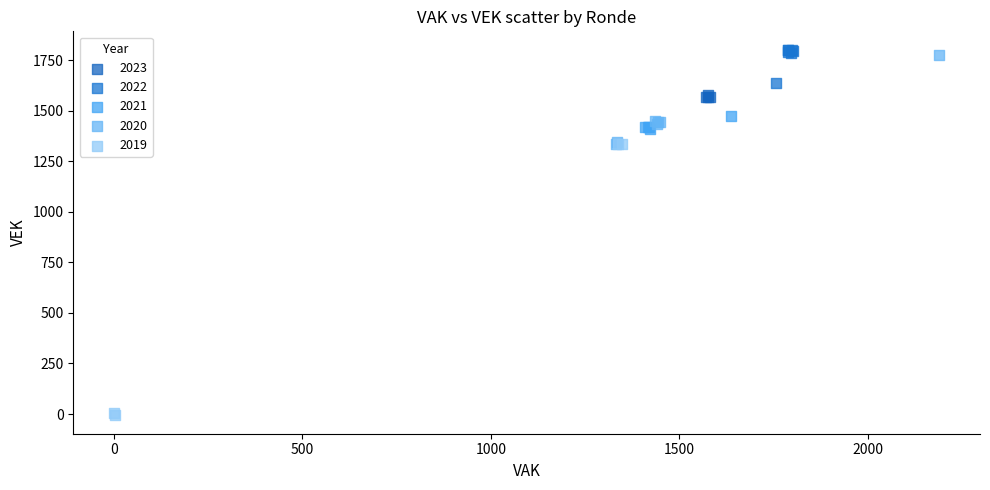

Which series has the widest spread of Y values?

2019